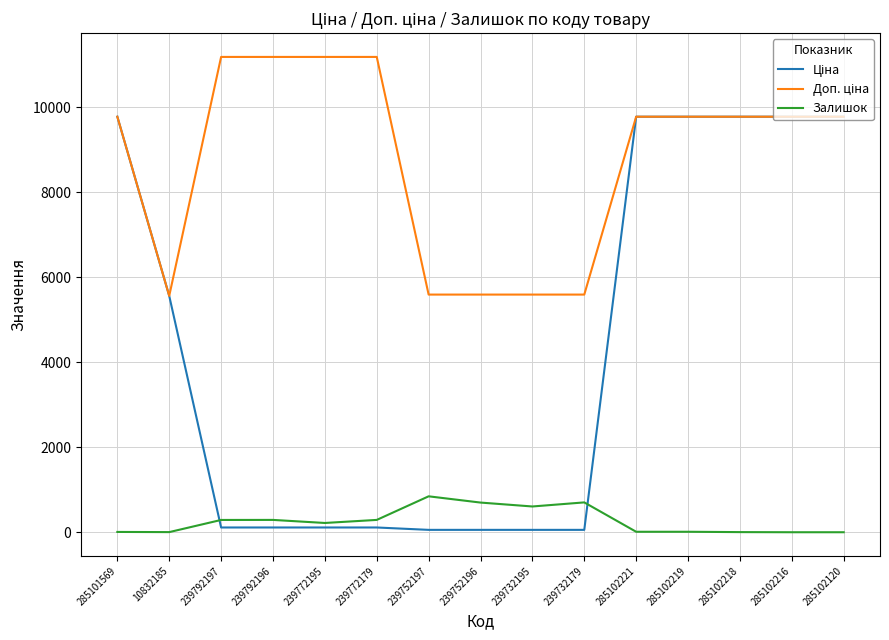

What is the greatest value displayed?

11182.0